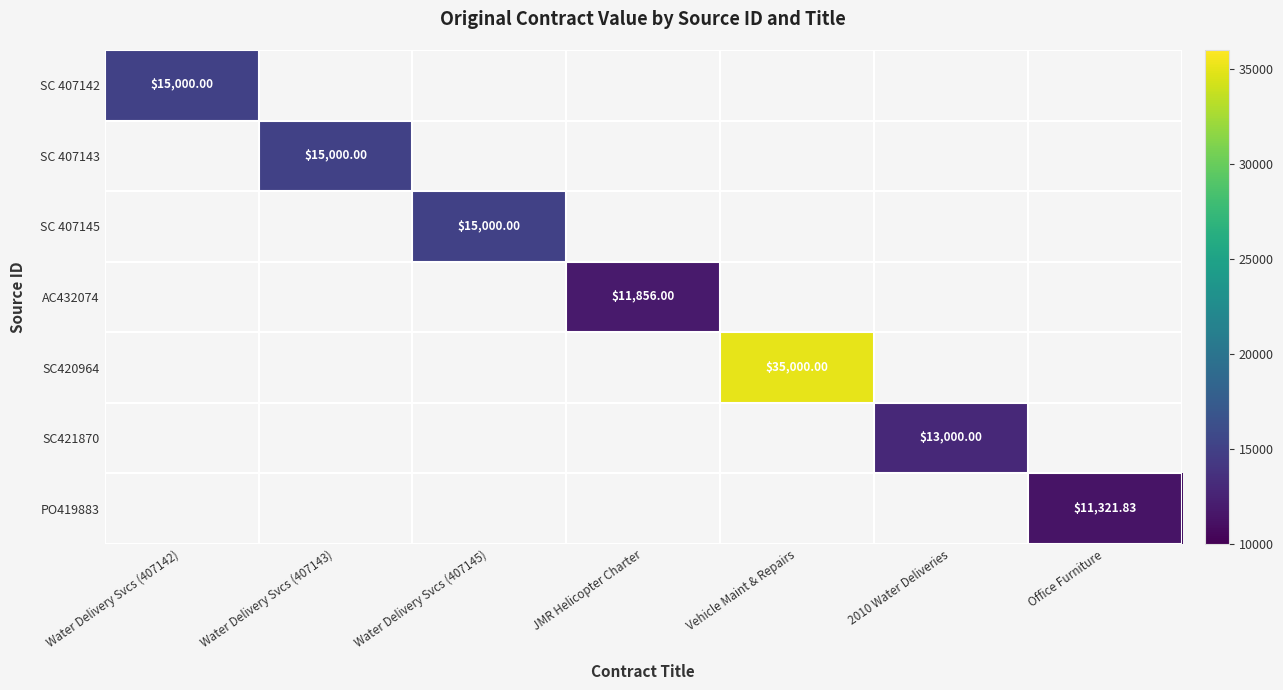

Is the value of PO419883 at Water Delivery Svcs (407142) greater than the value of AC432074 at Water Delivery Svcs (407143)?

No